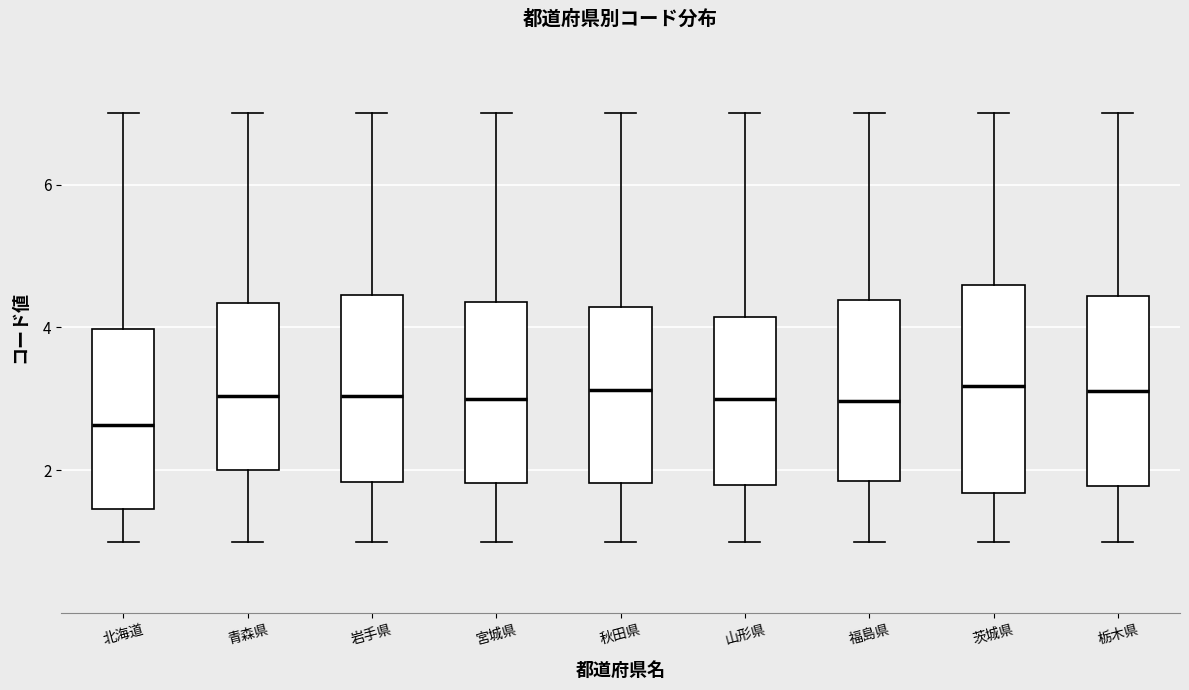

Comparing the boxes themselves (not the whiskers), which one is the tallest?

茨城県